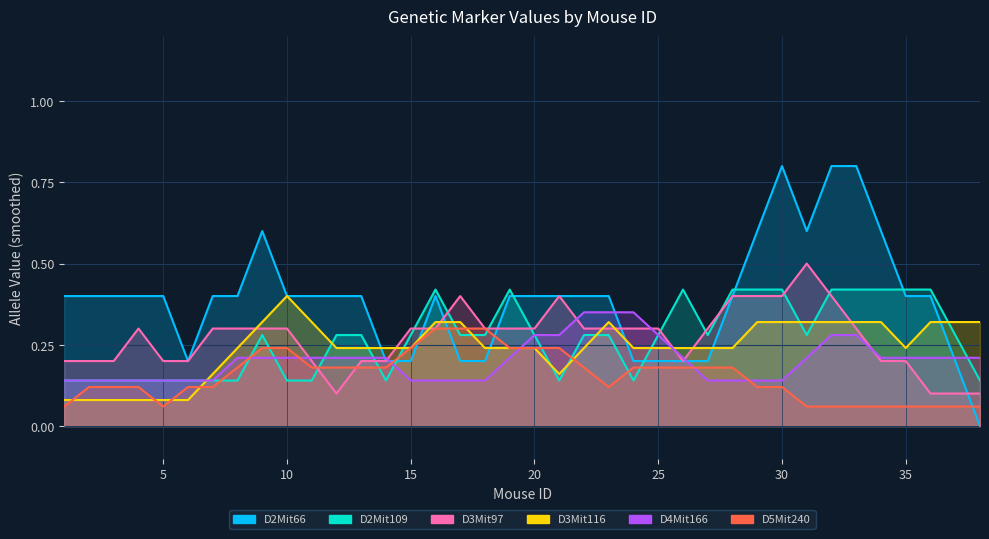

After their last crossing, which series has the higher values: D5Mit240 or D2Mit109?

D2Mit109